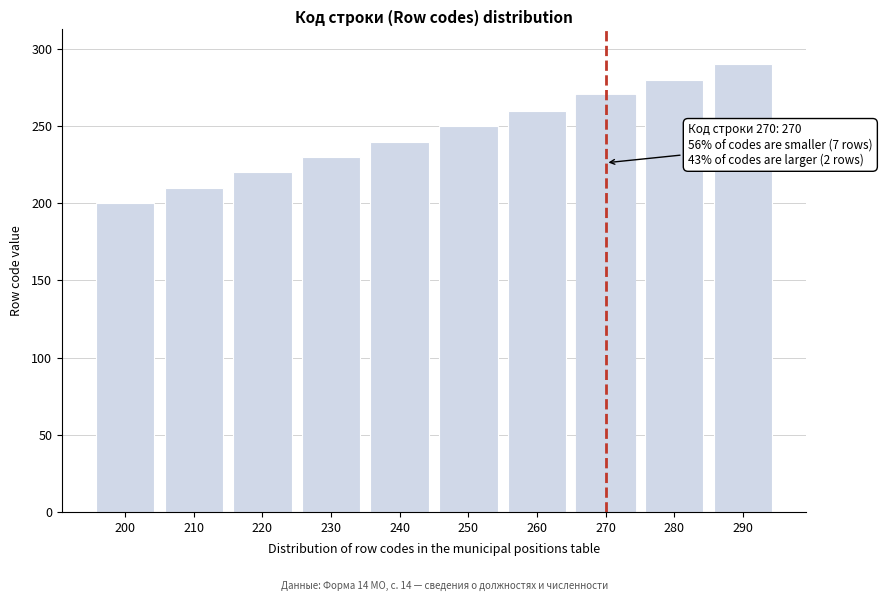

Reading left to right, extract all data points from this chart.

200=200	210=210	220=220	230=230	240=240	250=250	260=260	270=270	280=280	290=290